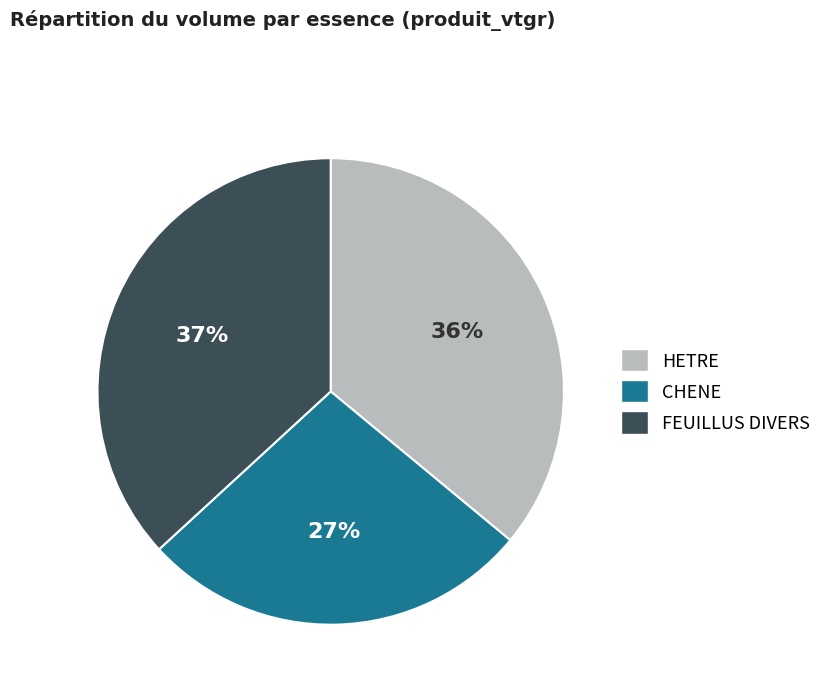

Rank the categories by value from highest to lowest.

FEUILLUS DIVERS, HETRE, CHENE